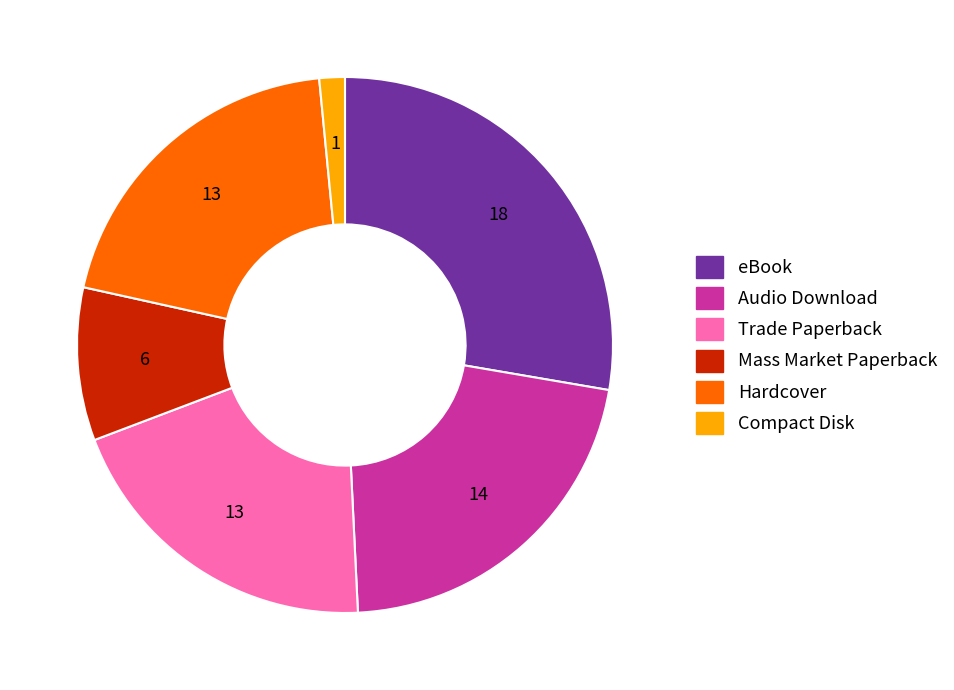

Is there a majority slice in this chart?

No